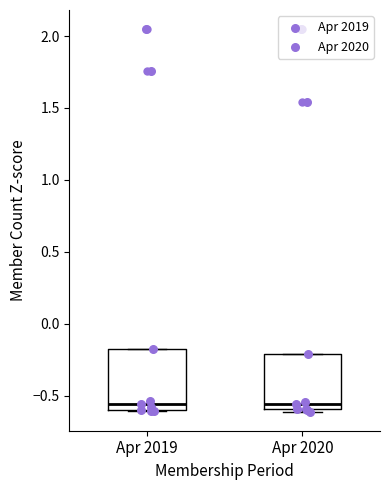

Where does the median line of the box for Apr 2019 sit on the y-axis? The values are not printed on the chart, so give them approximately, as read against the axis.

-0.55